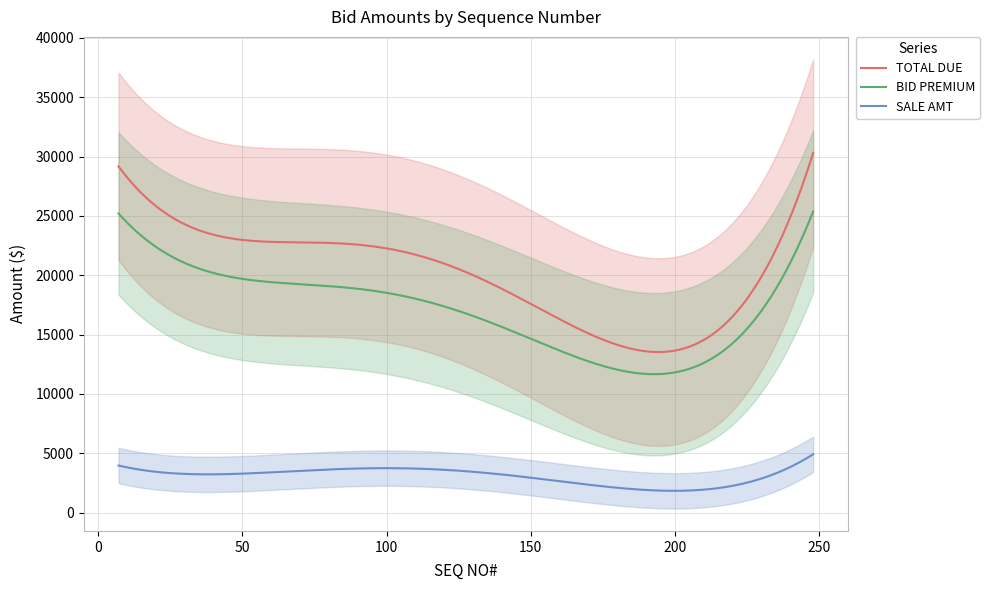

What is the difference between the second highest and minimum values in the BID PREMIUM series?

13536.0